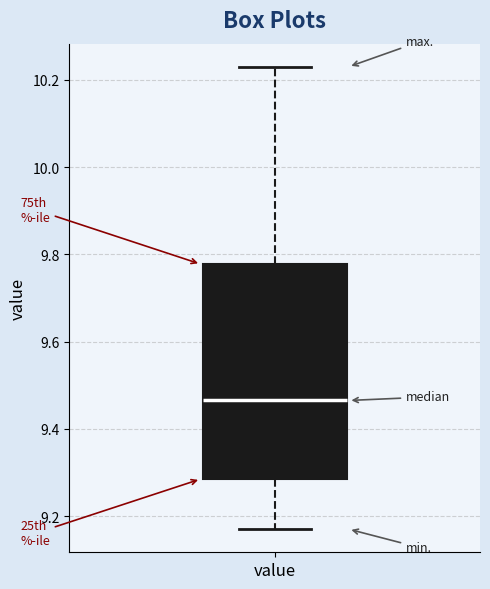

Read this box plot against the y-axis: the position of the median line, the range covered by the box, and the ends of both whiskers. The values are not printed on the chart, so give them approximately, as read against the axis.

median 9.46, box 9.28 to 9.78, whiskers 9.18 to 10.24